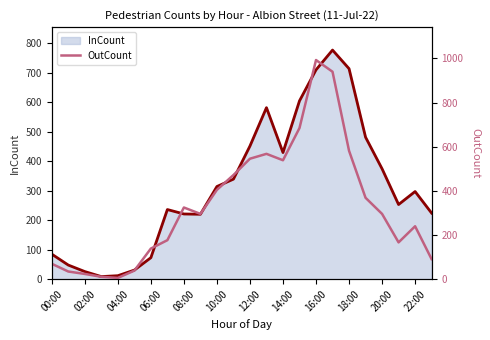

True or false: InCount has a value of 754 at 14:00.

False